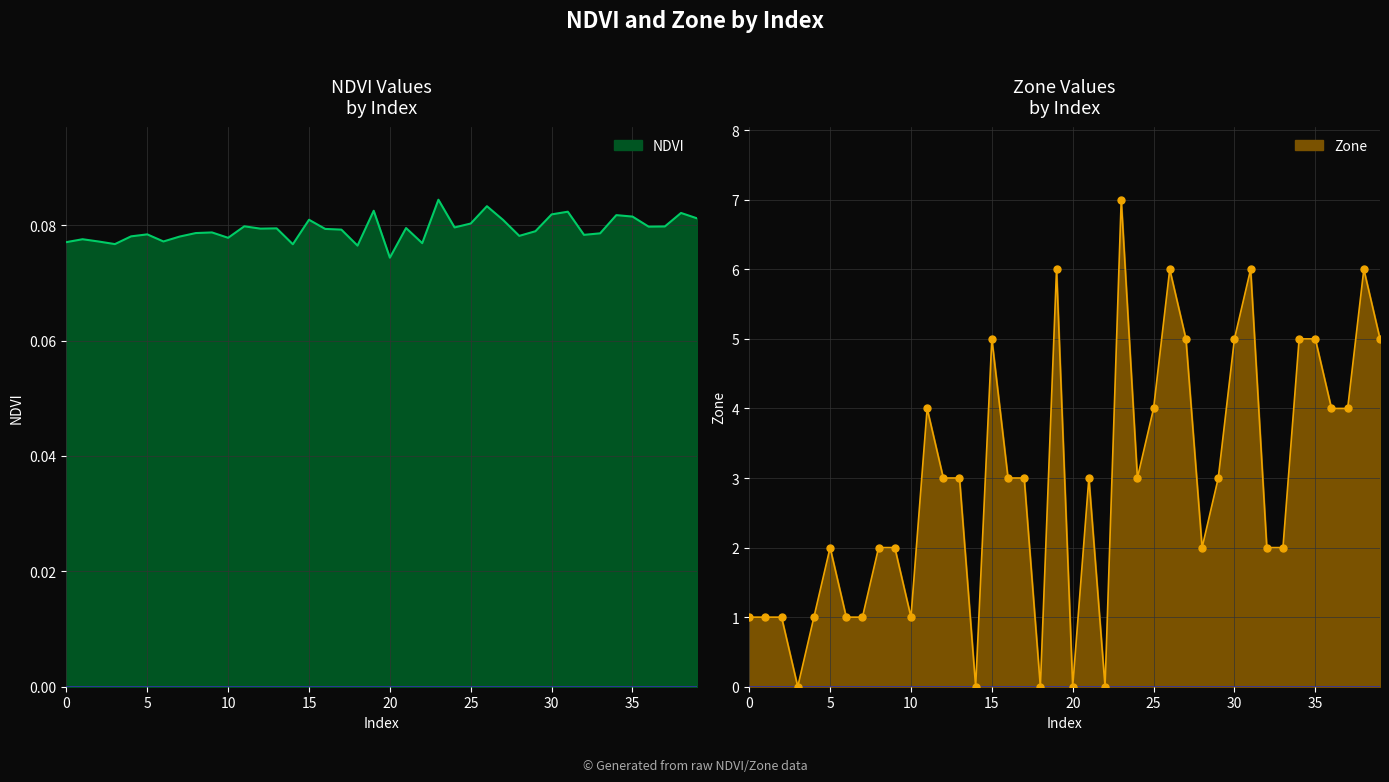

Is the value of NDVI at 1 greater than the value of Zone at 32?

No